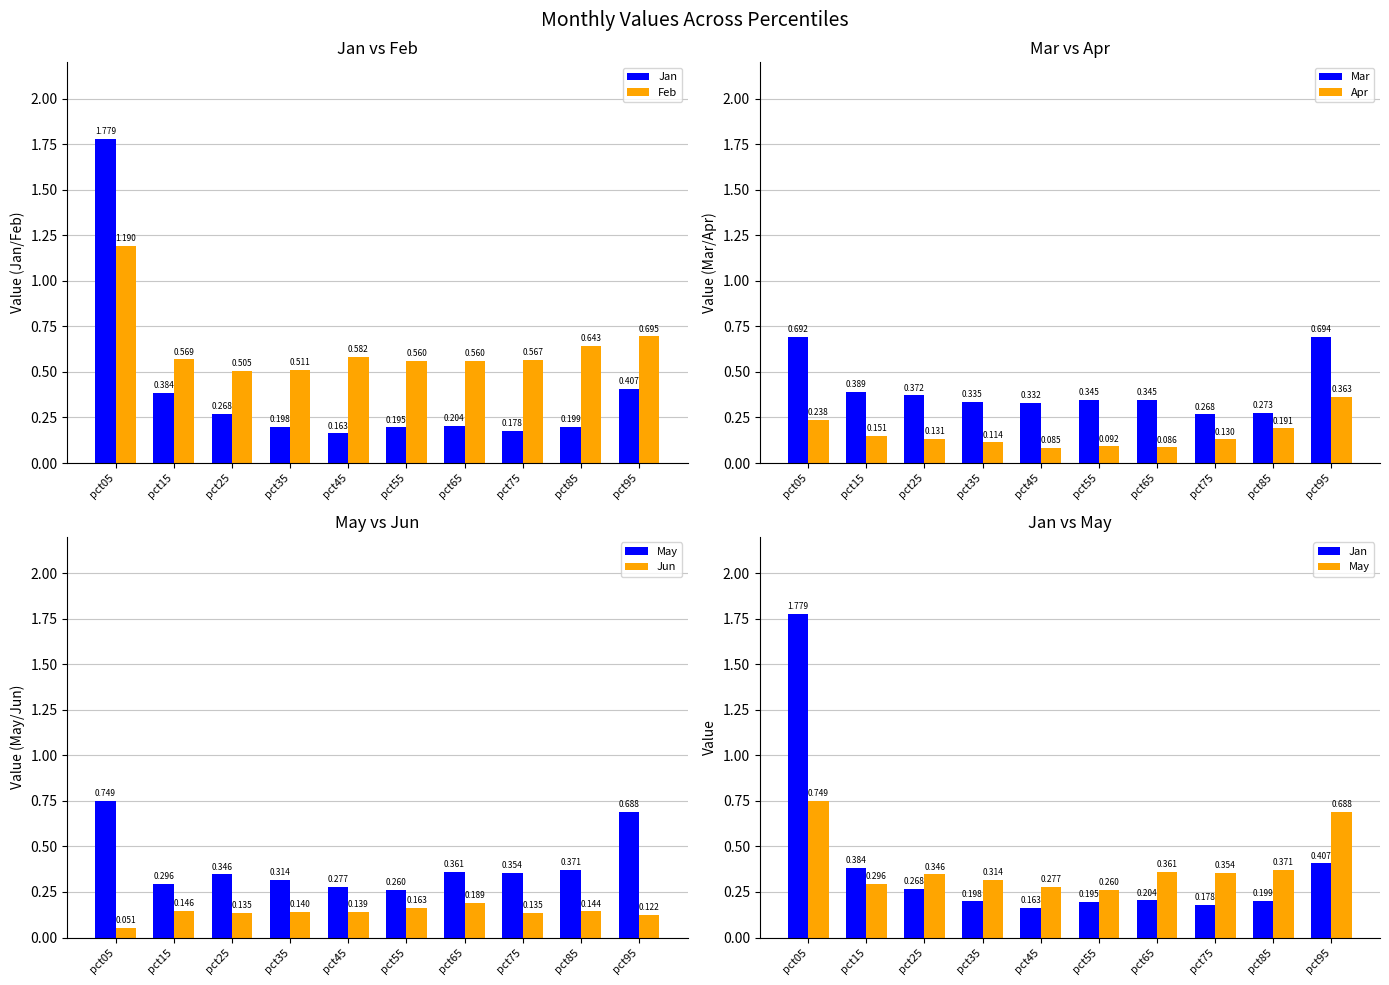

Which has a higher value, pct45 or pct15?

pct15